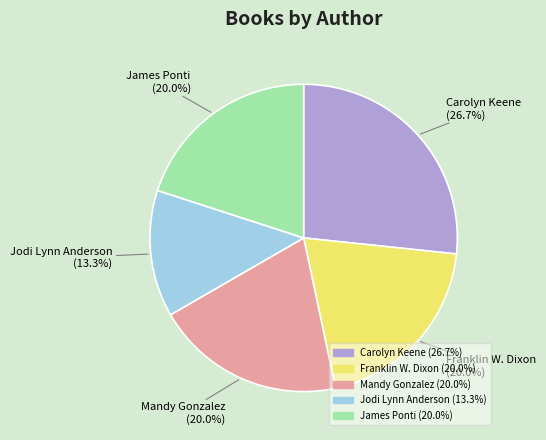

What percentage is the Jodi Lynn Anderson slice, to the nearest percent?

13%